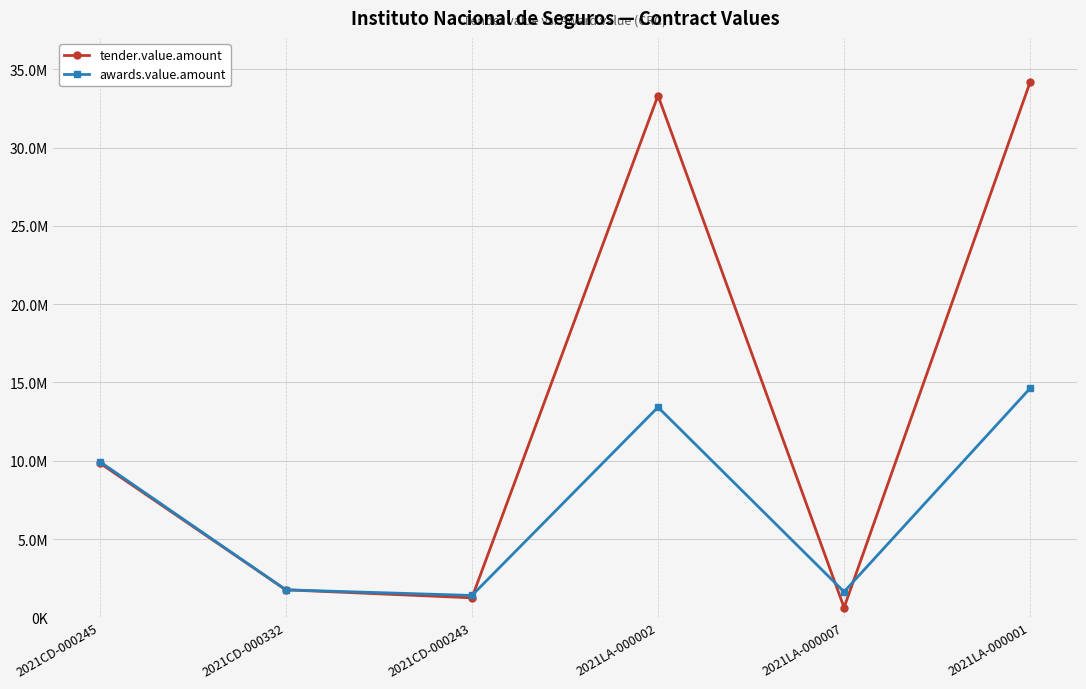

Reading left to right, what are all the values shown in this chart?

tender.value.amount: 9855000.0	1760000.0	1250000.0	33319894.0	627690.2	34180000.0
awards.value.amount: 9945000.0	1760000.0	1400000.0	13420000.0	1635378.8	14630000.0